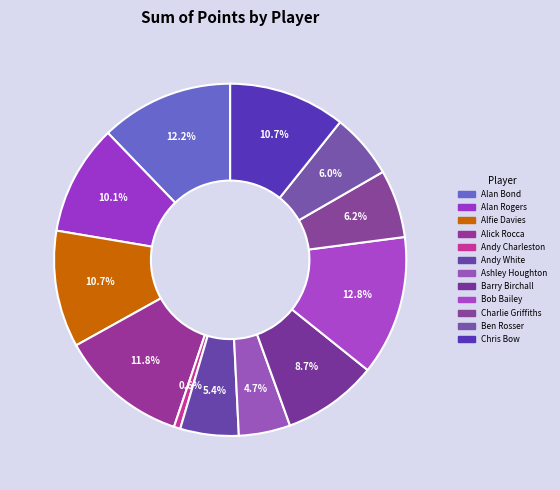

Does Charlie Griffiths account for over 50% of the chart?

No